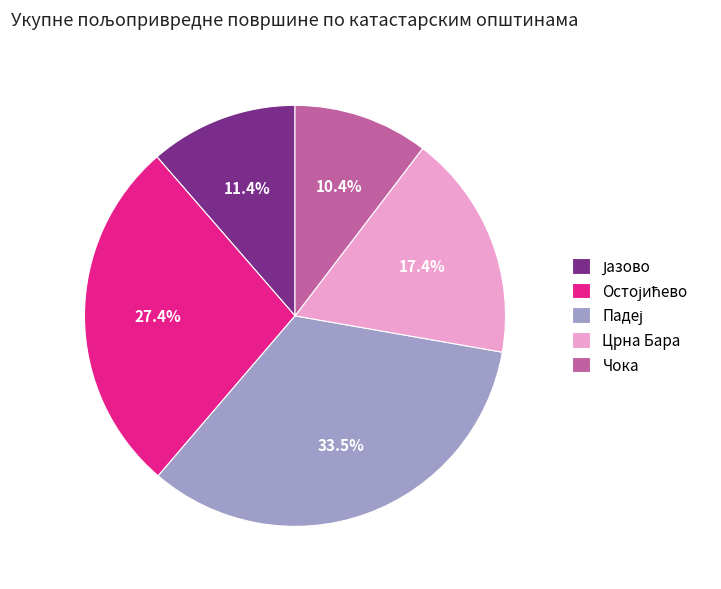

How many segments does this pie chart have?

5